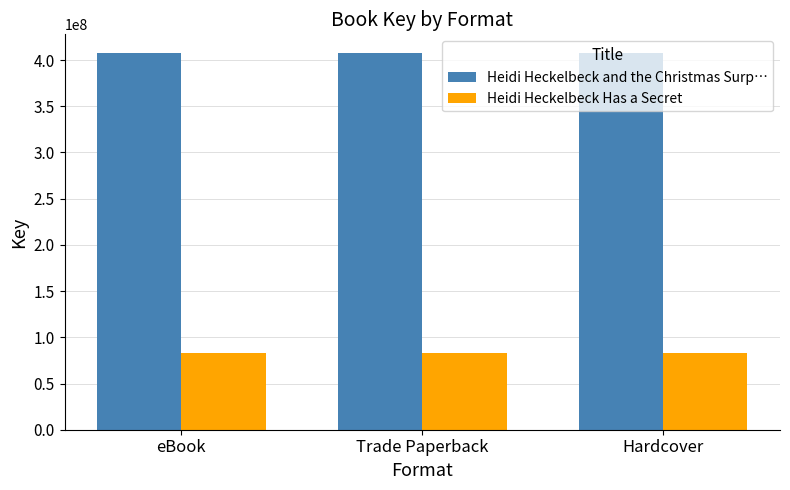

What is the minimum value shown in the chart?

83396568